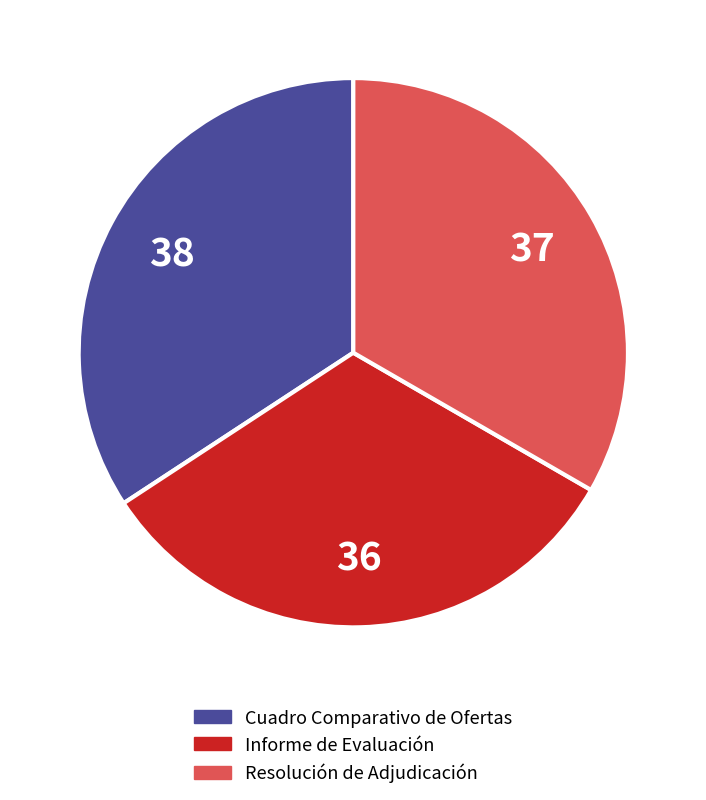

Between Cuadro Comparativo de Ofertas and Resolución de Adjudicación, which is larger?

Cuadro Comparativo de Ofertas